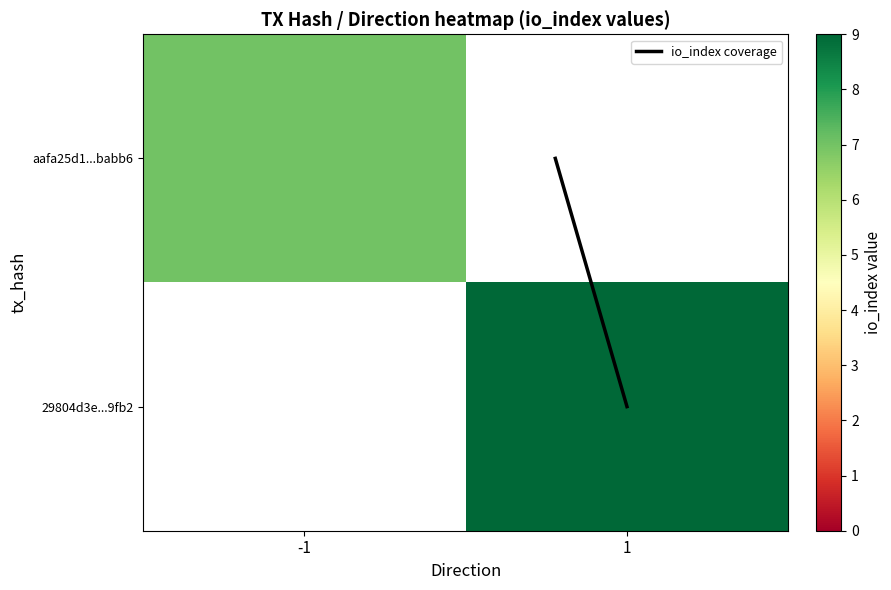

Rank the categories by 29804d3e...9fb2 value from lowest to highest.

-1, 1